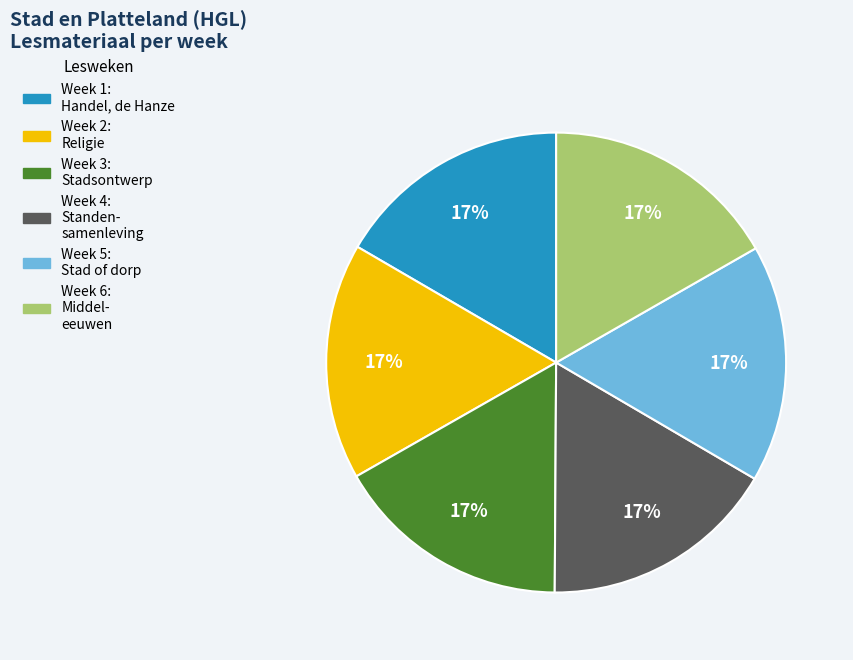

To the nearest percent, what is the average slice percentage?

17%